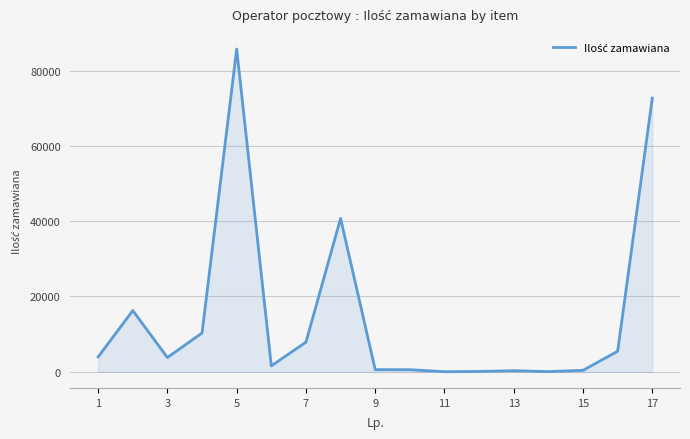

What is the greatest value displayed?

85711